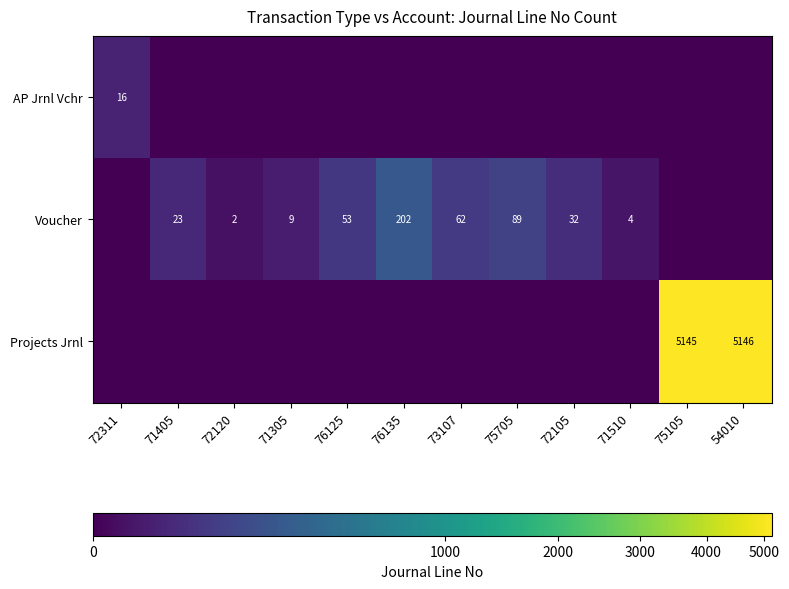

What is the difference between the Voucher values at 71405 and 73107?

39